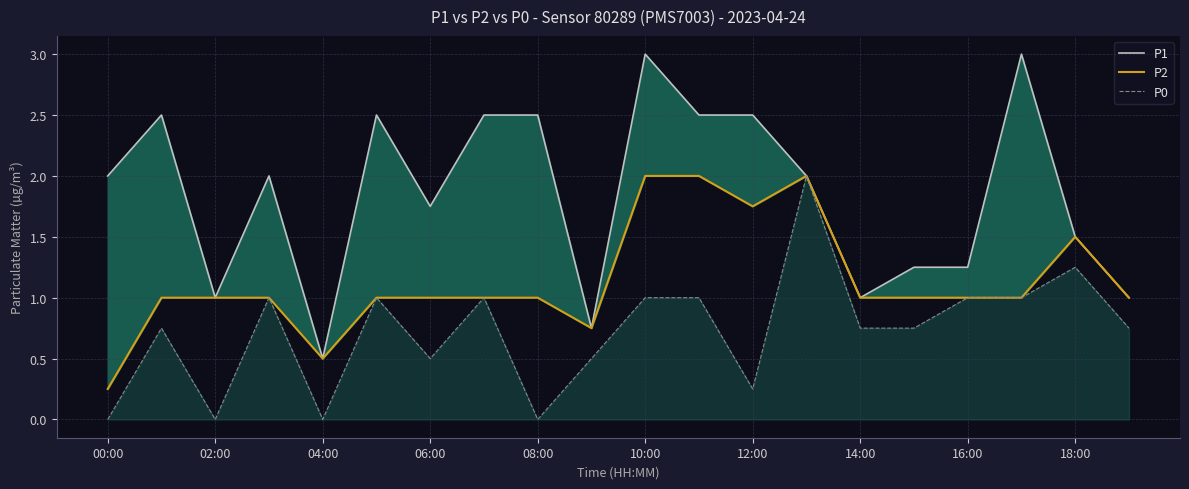

True or false: P0 and P2 intersect in this chart.

False